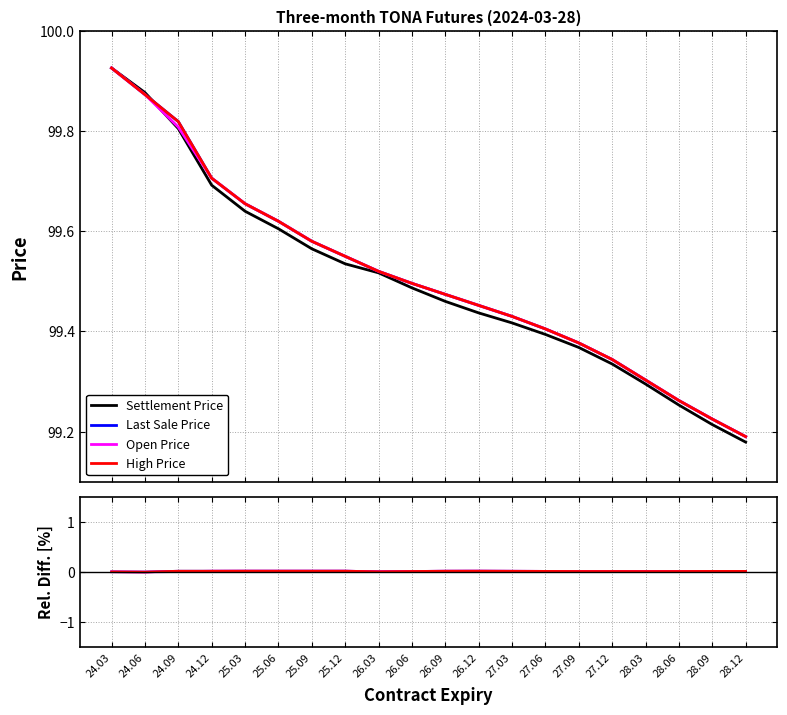

The High Price series shows 0.0 at 26.03. True or false?

False